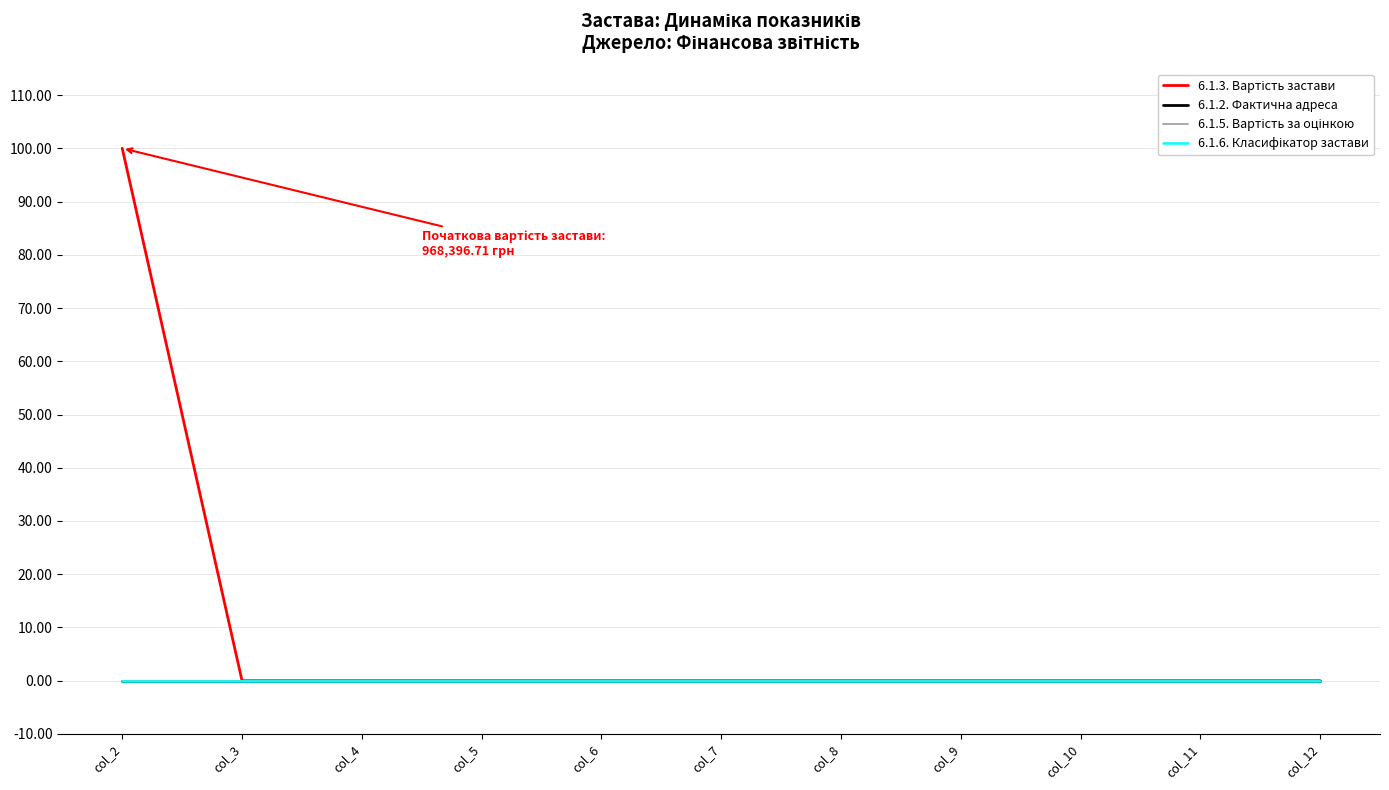

True or false: 6.1.3. Вартість застави and 6.1.2. Фактична адреса cross at least once.

False